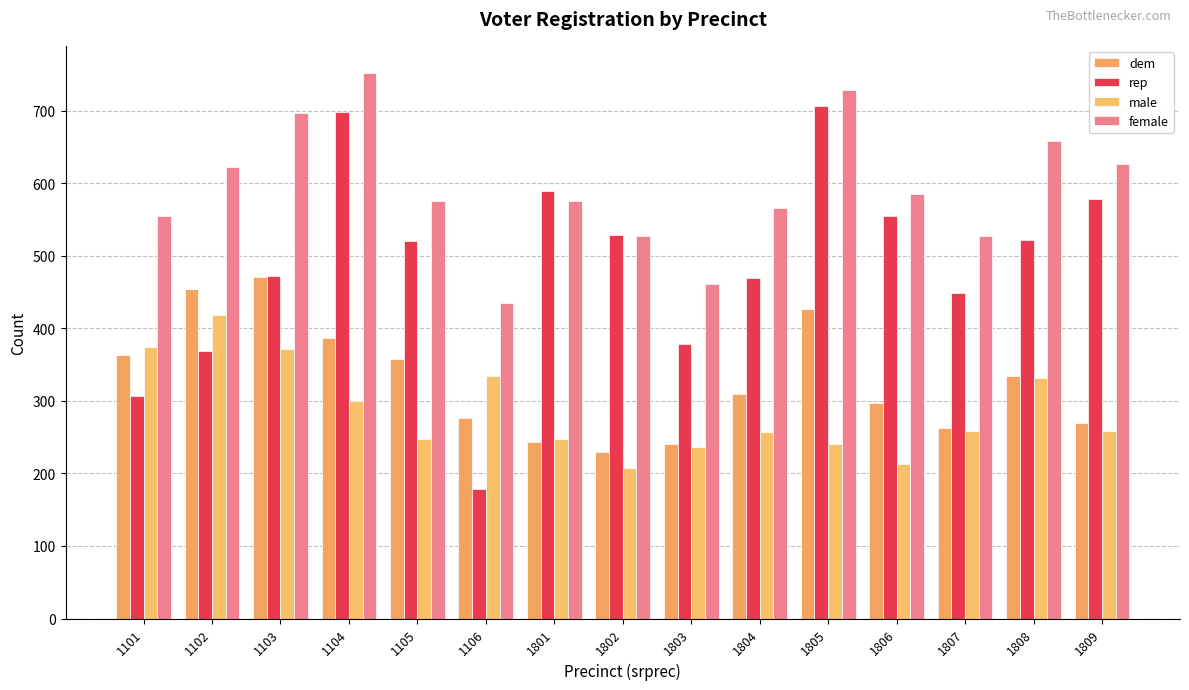

Rank the categories by rep value from highest to lowest.

1805, 1104, 1801, 1809, 1806, 1802, 1808, 1105, 1103, 1804, 1807, 1803, 1102, 1101, 1106